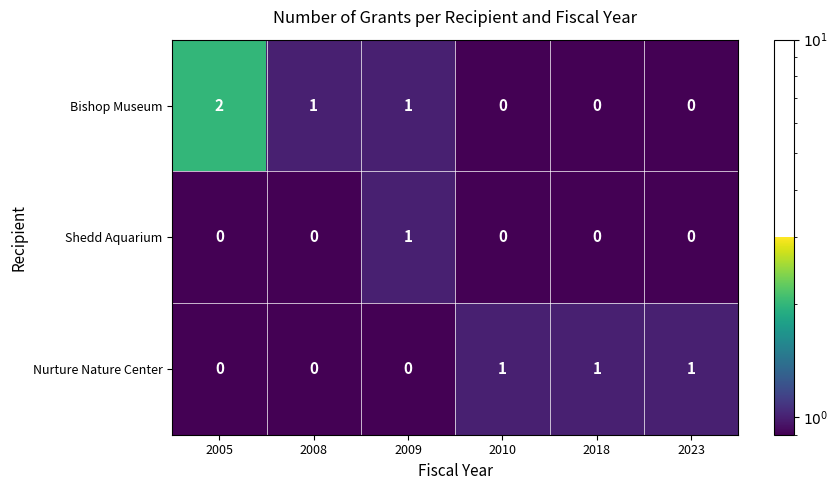

Reading right to left, list all the values displayed in this chart.

Bishop Museum: 2023=0	2018=0	2010=0	2009=1	2008=1	2005=2
Shedd Aquarium: 2023=0	2018=0	2010=0	2009=1	2008=0	2005=0
Nurture Nature Center: 2023=1	2018=1	2010=1	2009=0	2008=0	2005=0